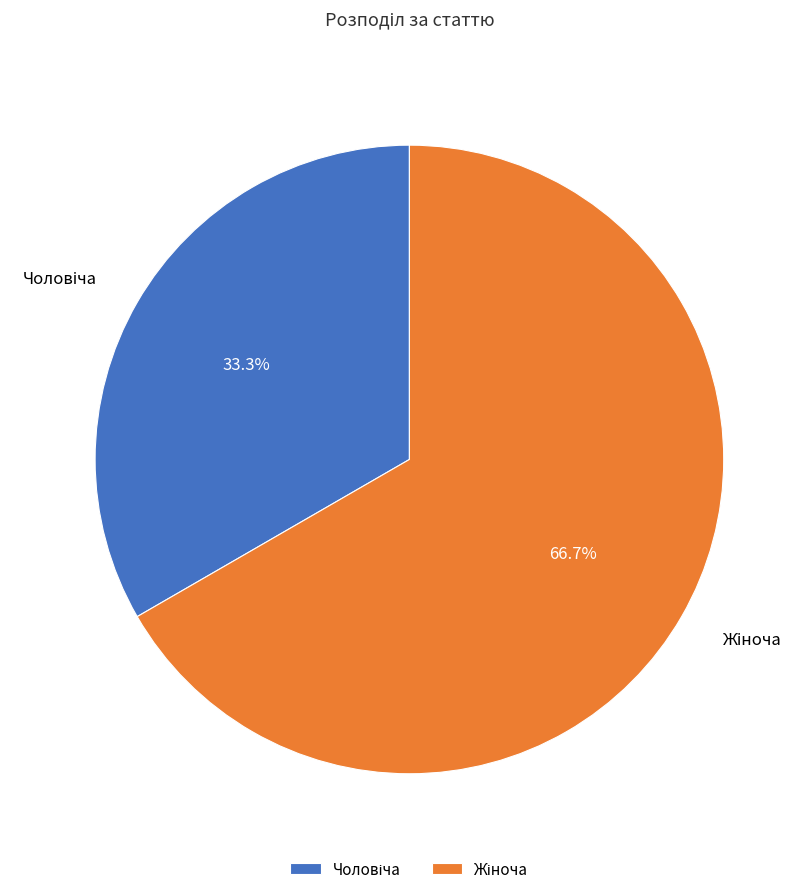

Is there a majority slice in this chart?

Yes